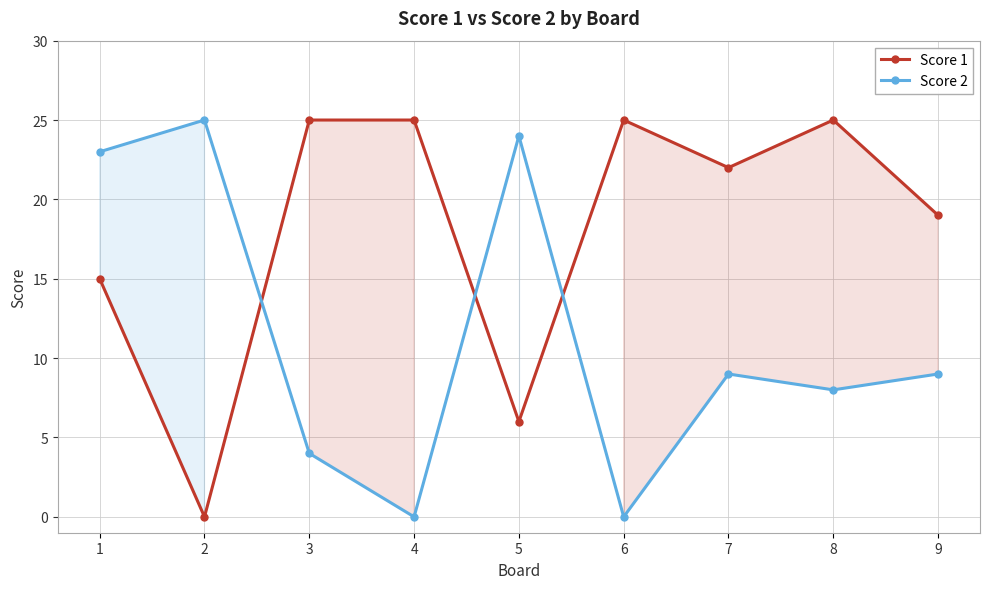

What are all the series names shown in the legend?

Score 1, Score 2